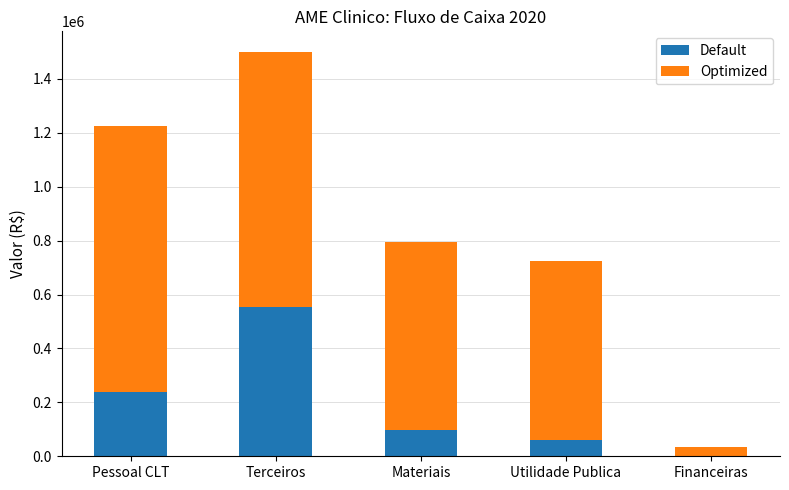

At which category is the sum across all series the highest?

Terceiros